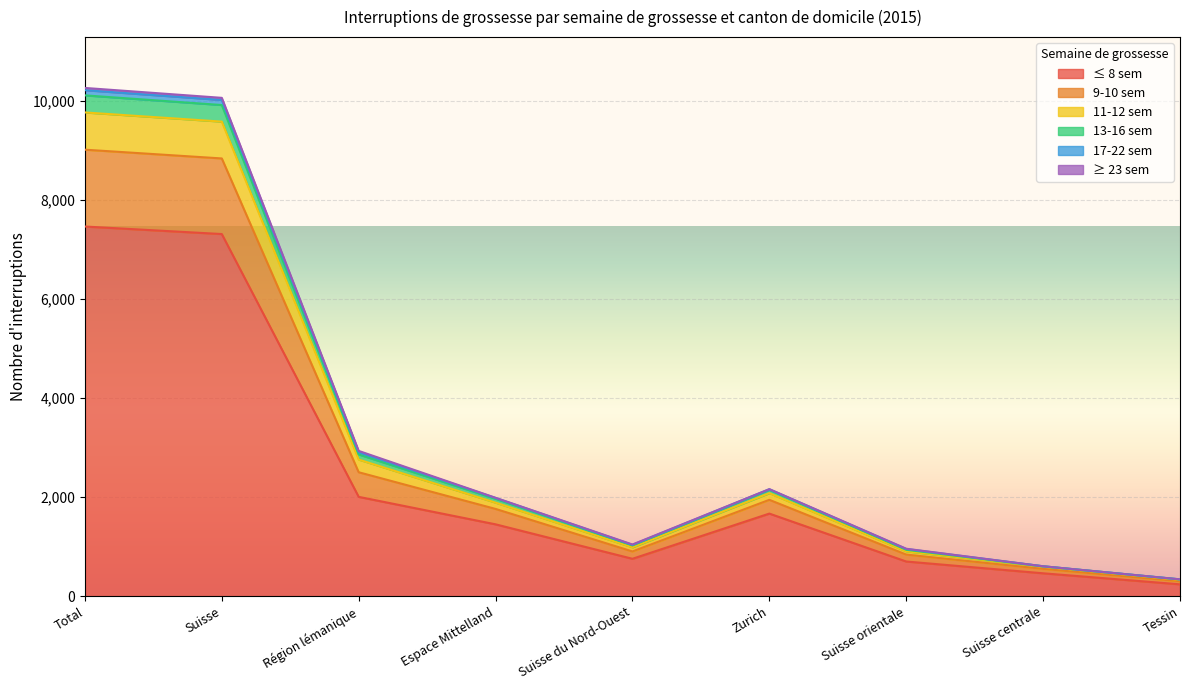

True or false: ≤ 8 sem has a value of 1896 at Espace Mittelland.

False